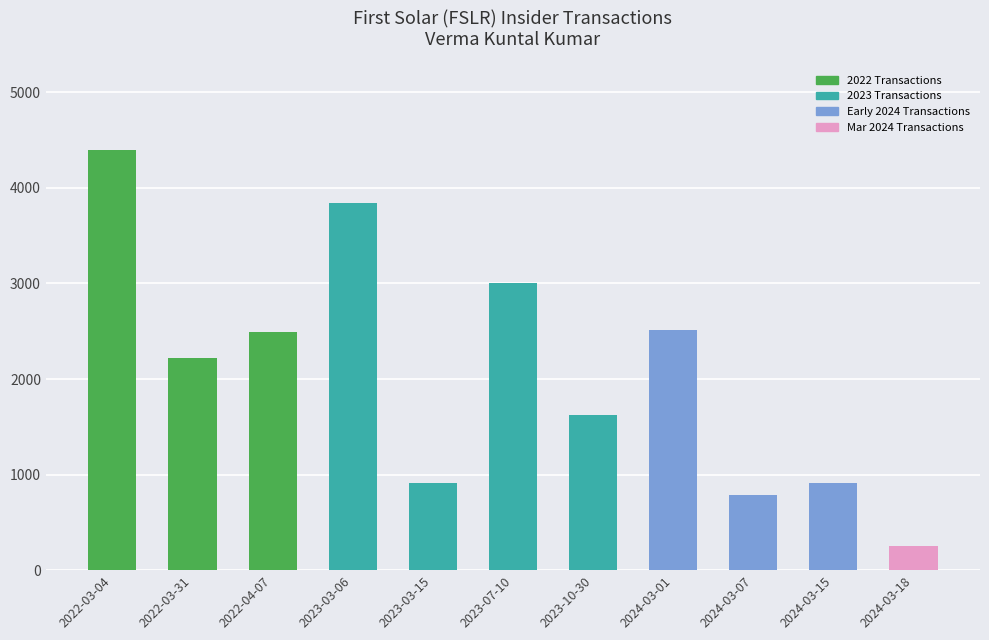

Are the bars horizontal?

No